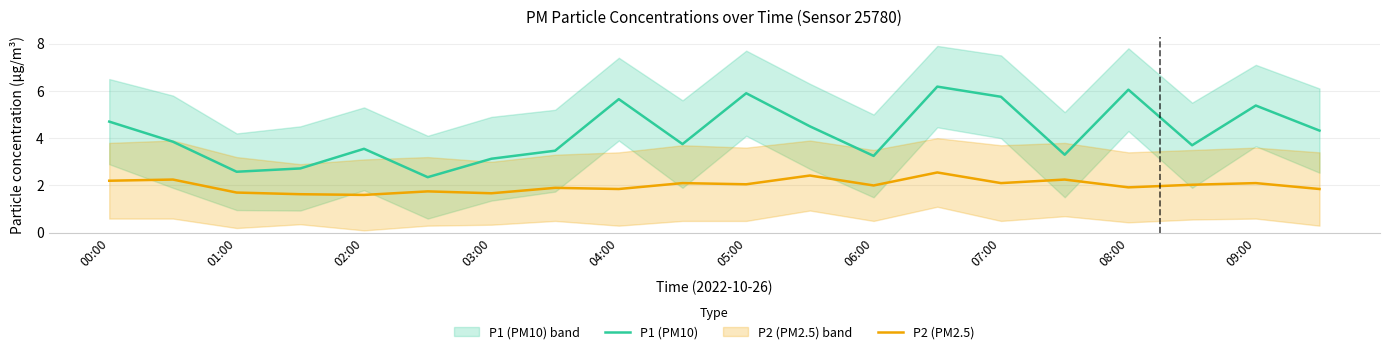

True or false: P2 (PM2.5) has a value of 1.7 at 03:00.

True